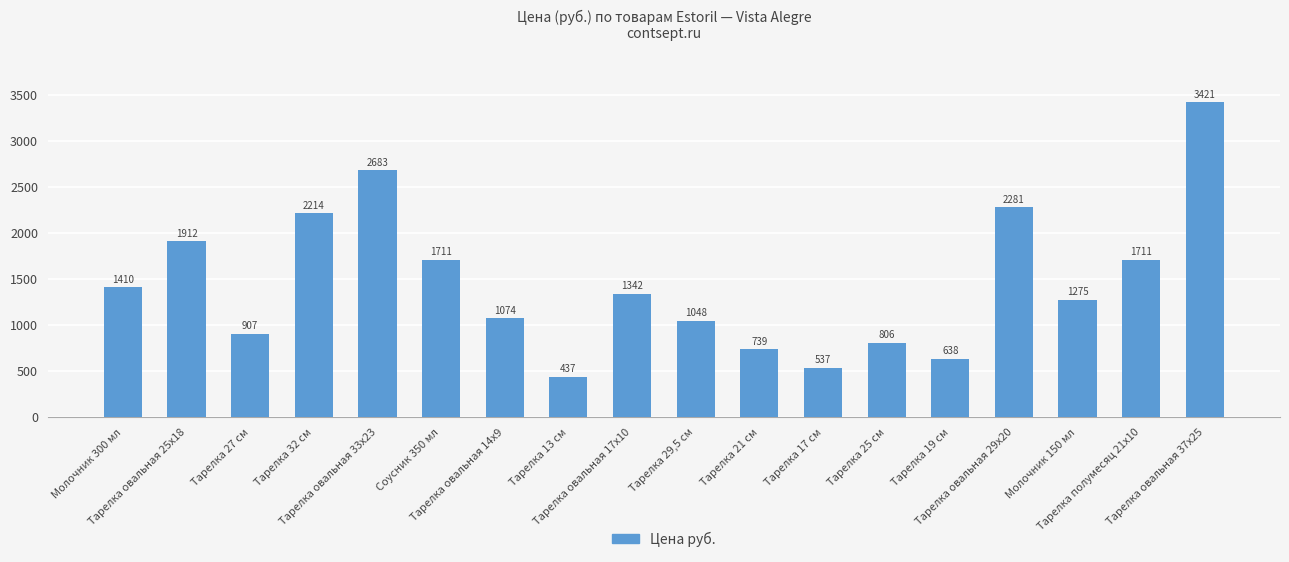

What is the ratio of the value at Тарелка овальная 14х9 to the value at Тарелка 29,5 см?

1.0